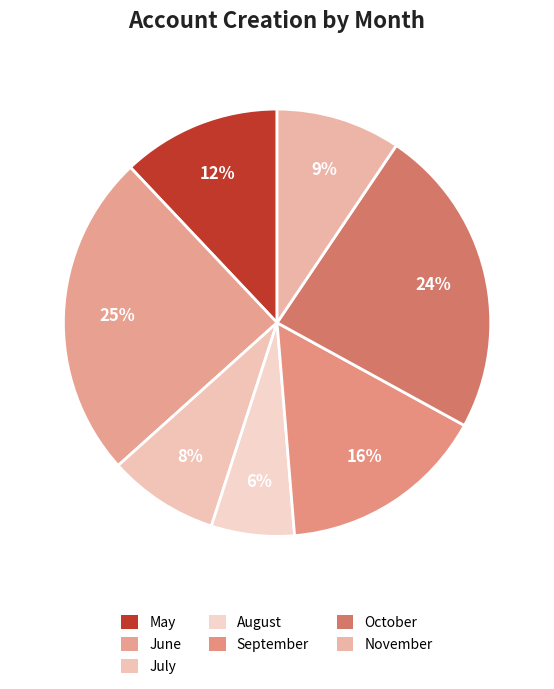

To the nearest percent, what is the combined percentage of May and September?

28%